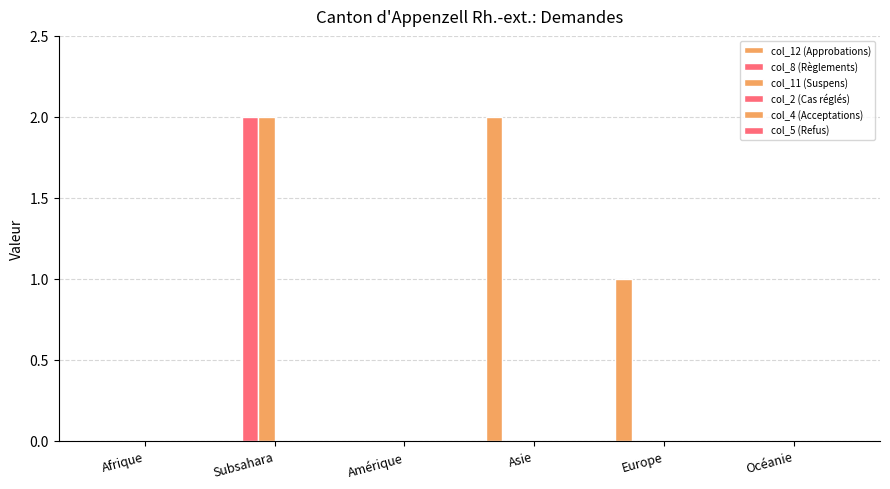

How many series are shown in this chart?

3